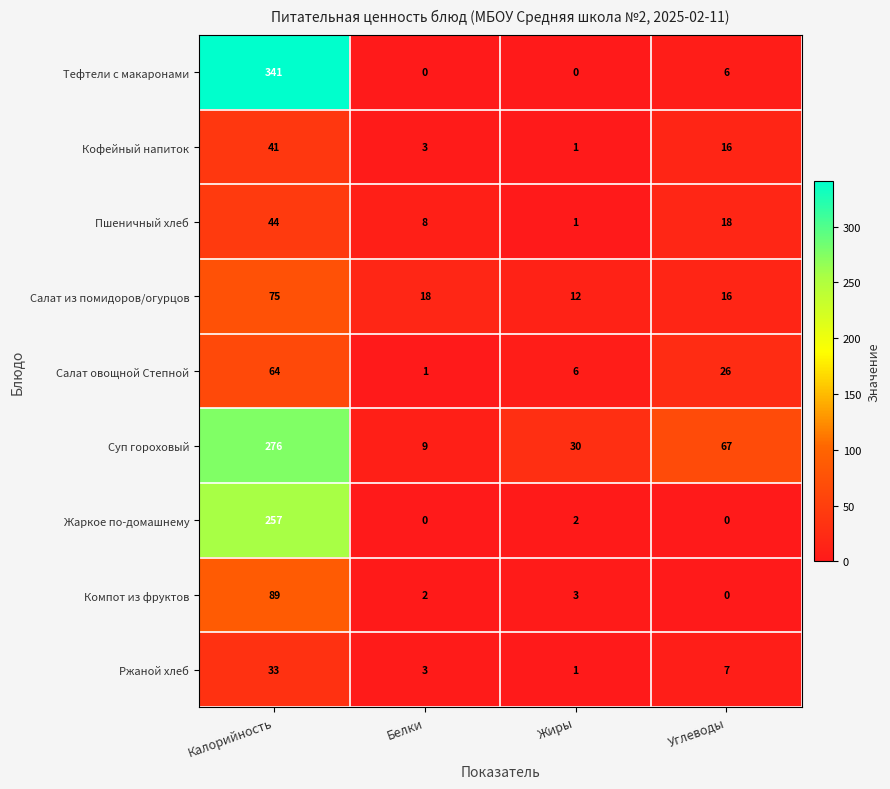

At which label does Пшеничный хлеб first exceed 18?

Калорийность